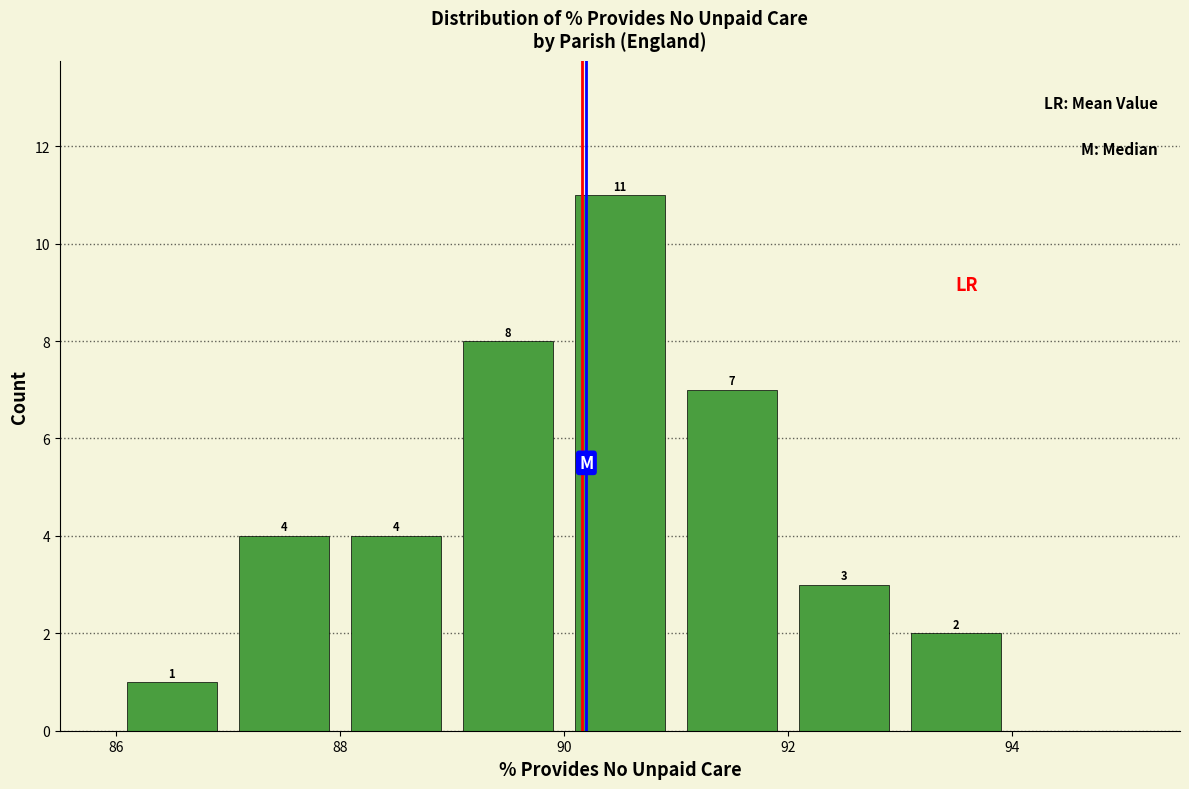

Which range on the x-axis has the tallest bar?

90 to 91